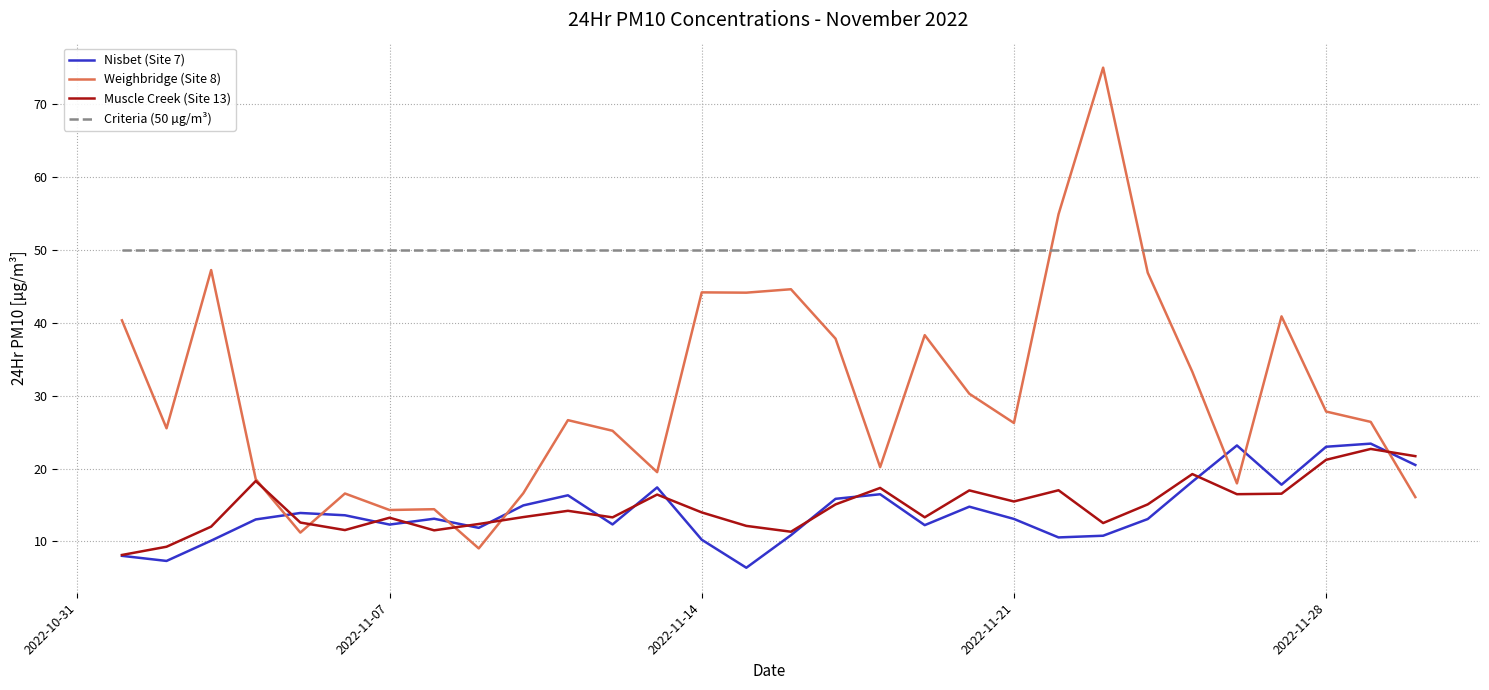

After their last crossing, which series has the higher values: Weighbridge (Site 8) or Nisbet (Site 7)?

Nisbet (Site 7)